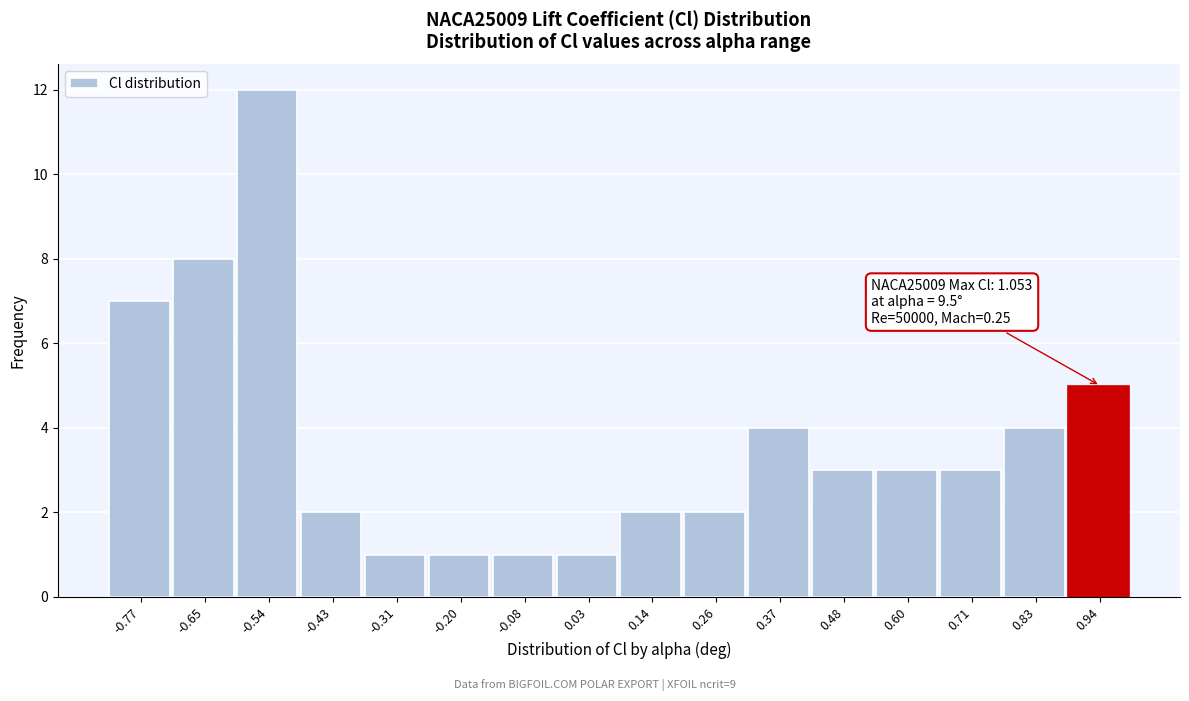

Reading right to left, transcribe all the data shown in this chart.

5	4	3	3	3	4	2	2	1	1	1	1	2	12	8	7